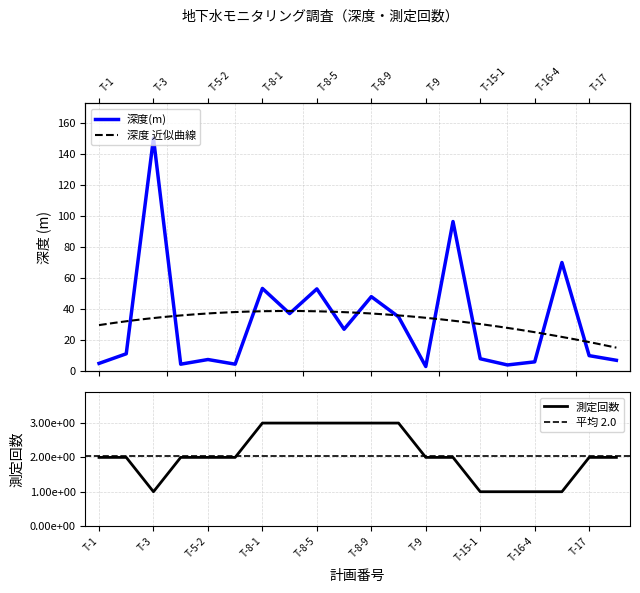

Reading right to left, what are all the values shown in this chart?

深度(m): 7.0	10.0	70.0	6.0	4.0	8.0	96.4	3.0	35.0	48.0	27.0	53.0	37.1	53.3	4.5	7.5	4.5	150.0	11.2	5.0
測定回数: 2.0	2.0	1.0	1.0	1.0	1.0	2.0	2.0	3.0	3.0	3.0	3.0	3.0	3.0	2.0	2.0	2.0	1.0	2.0	2.0